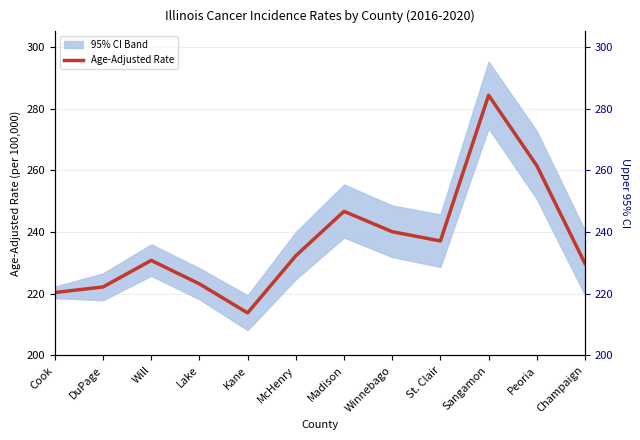

The Upper 95% CI series shows 219.5 at Kane. True or false?

True